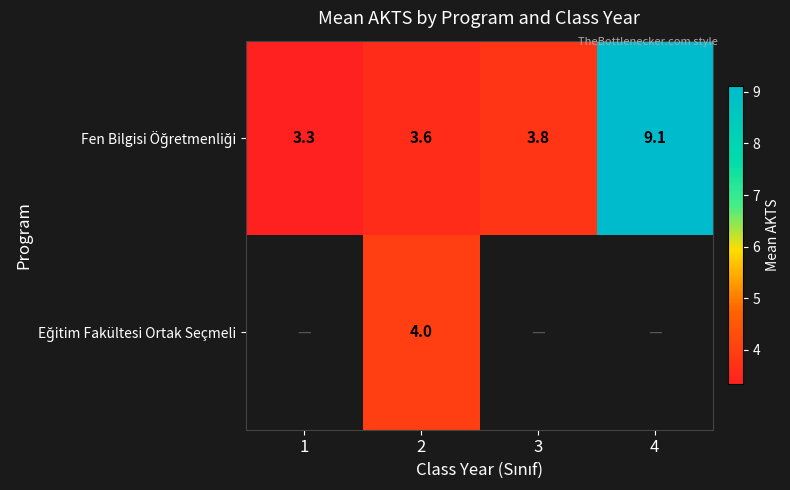

Which series has the widest spread of values?

Fen Bilgisi Öğretmenliği